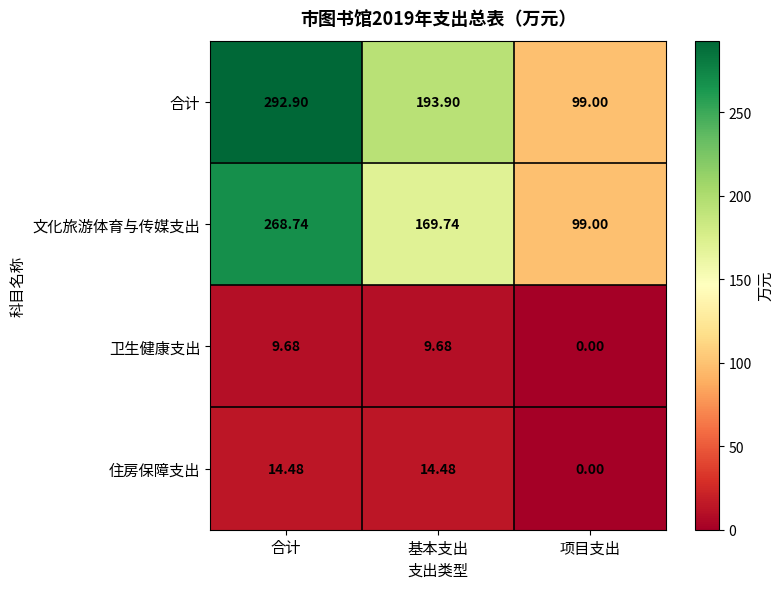

Where does the 合计 series first go above 193?

合计